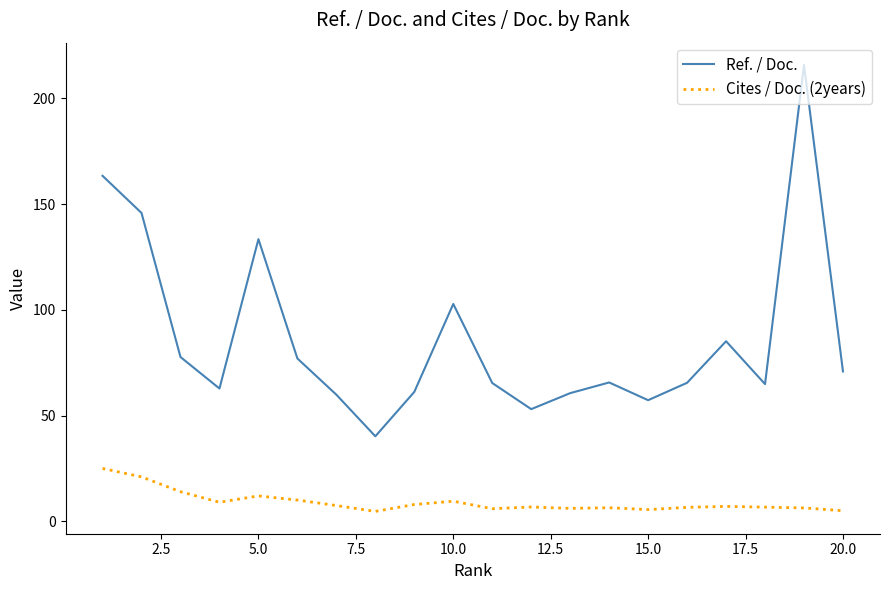

Which series has the largest total across all categories?

Ref. / Doc.